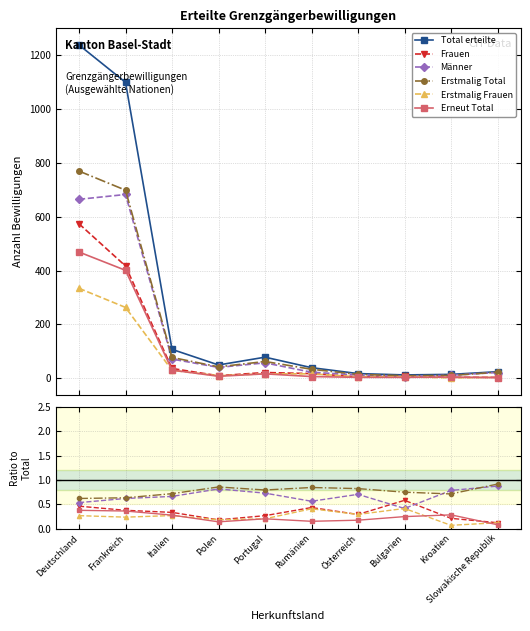

True or false: Erneut Total and Erstmalig Frauen intersect in this chart.

True